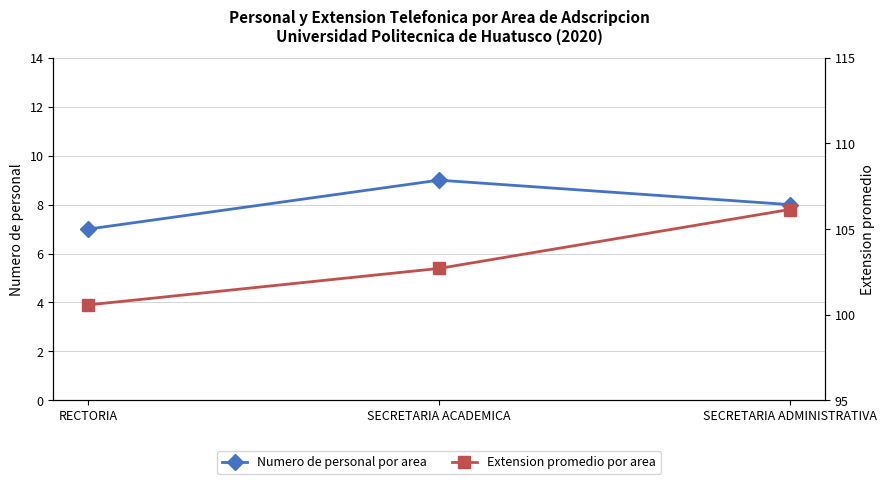

Which series has the largest total across all categories?

Extension promedio por area